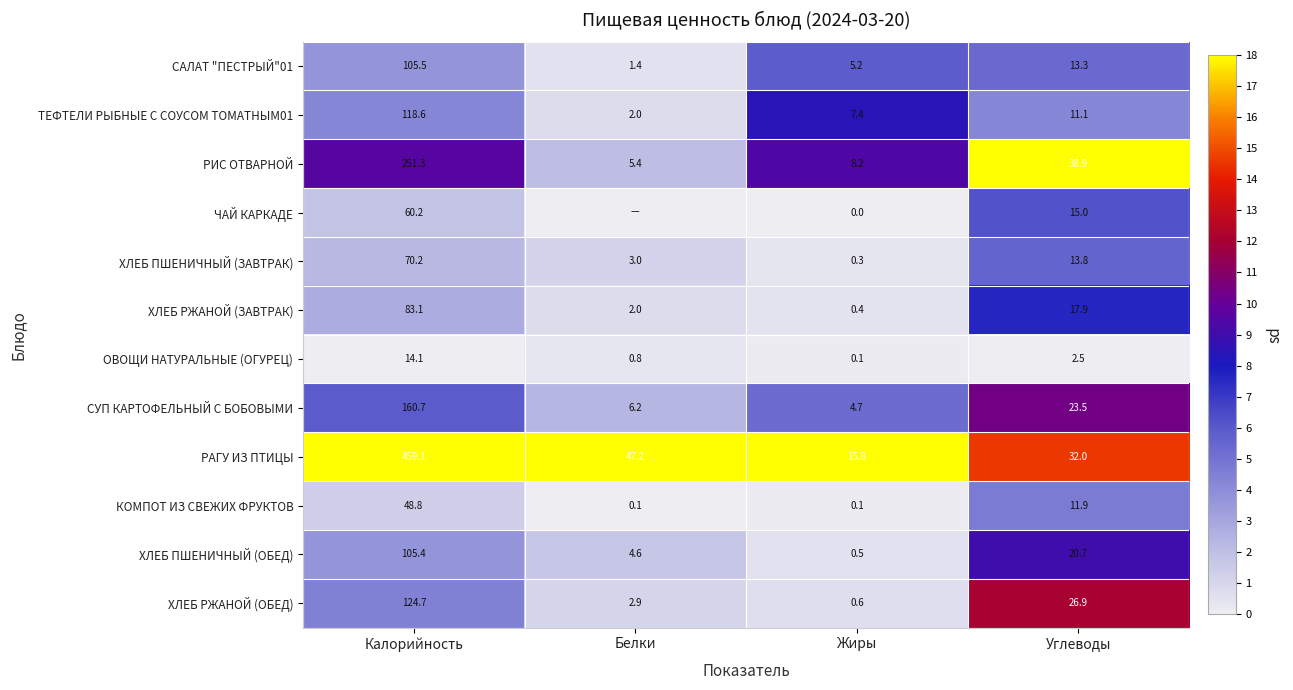

At which label is ХЛЕБ РЖАНОЙ (ЗАВТРАК) closest to 41?

Углеводы